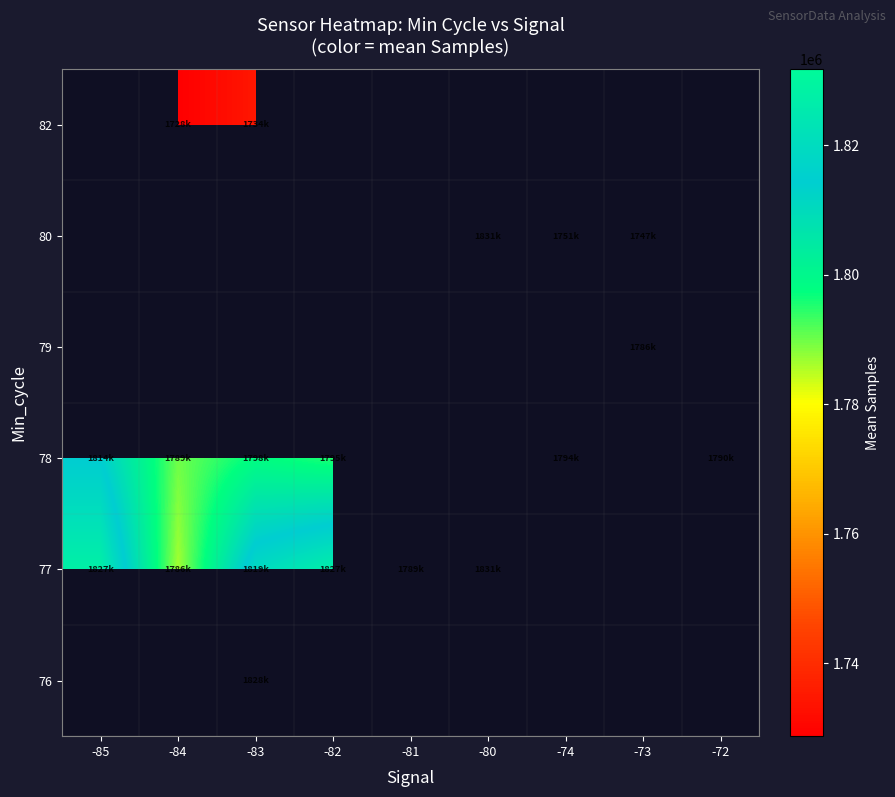

What is the smallest value displayed?

1728771.0